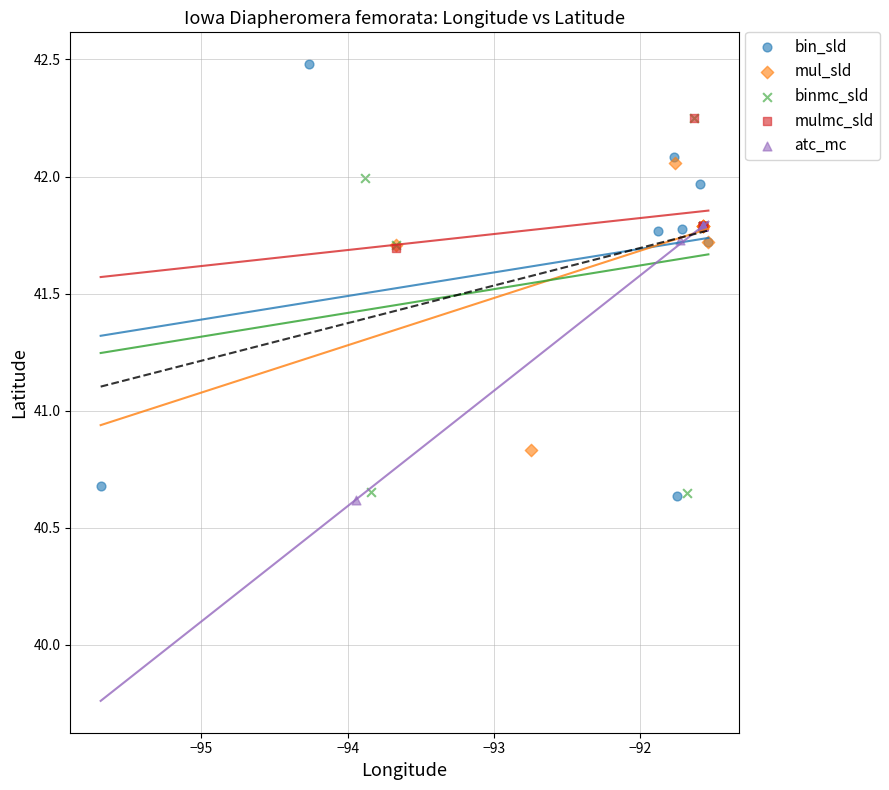

Which series has the widest spread of Y values?

bin_sld